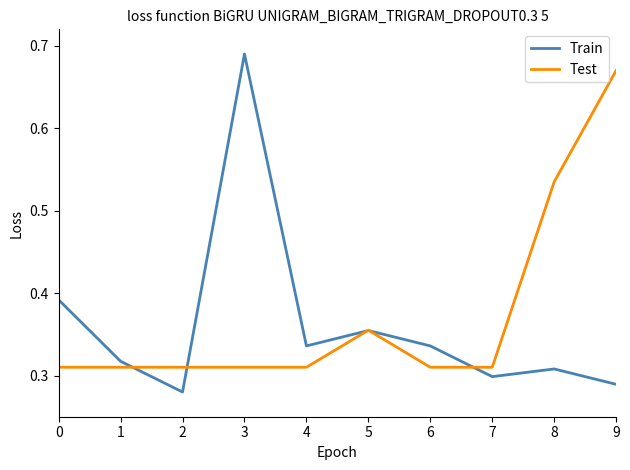

True or false: Test has a value of 0.5 at 0.

False